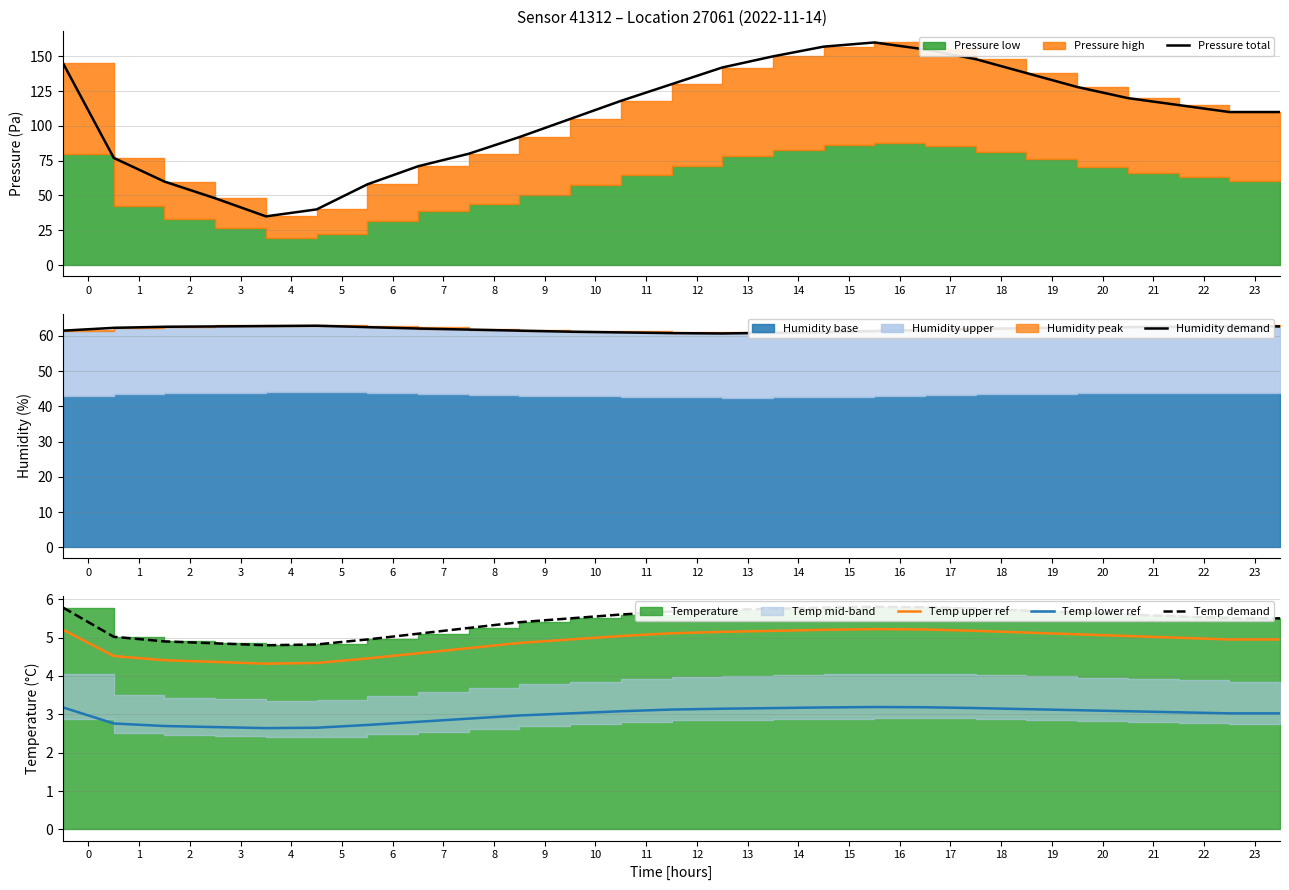

True or false: Temp upper ref and Temp lower ref cross at least once.

False